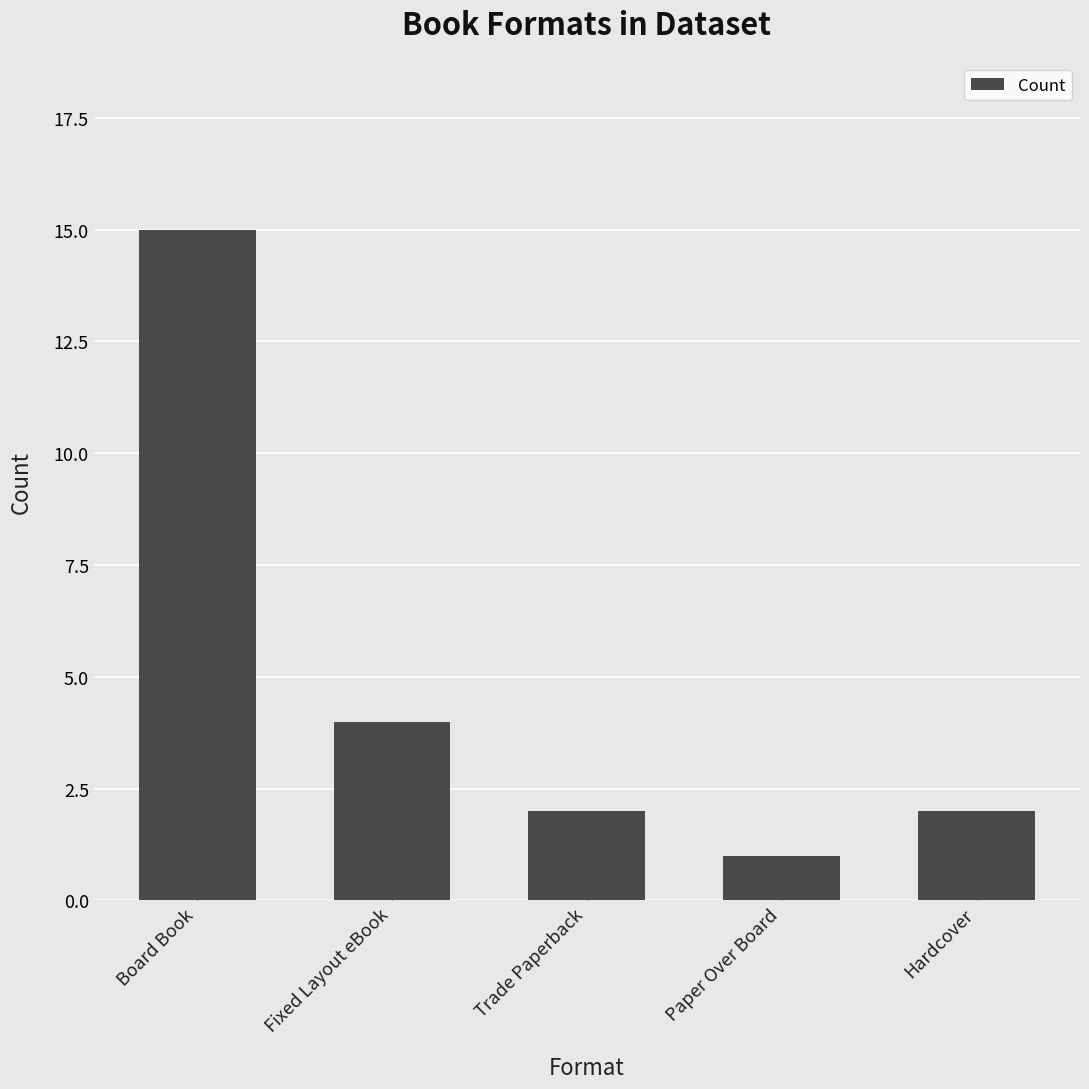

Which has a higher value, Board Book or Fixed Layout eBook?

Board Book